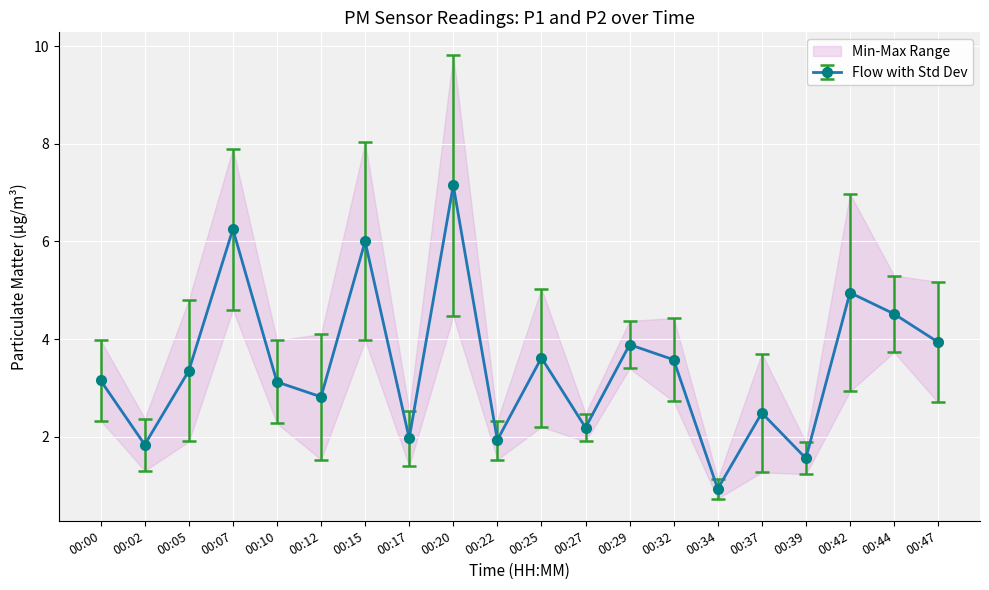

At which category does the chart reach its minimum across all series?

00:34